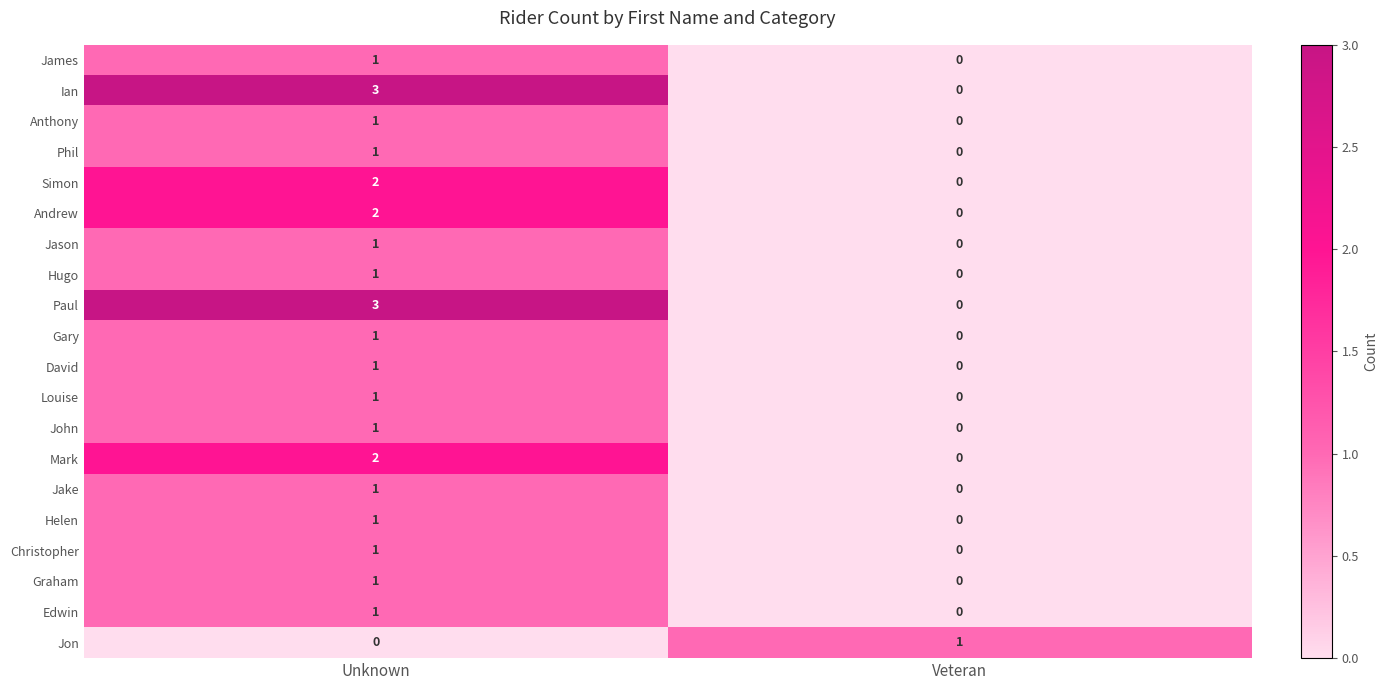

Is it true that Ian equals 3 at Unknown?

True